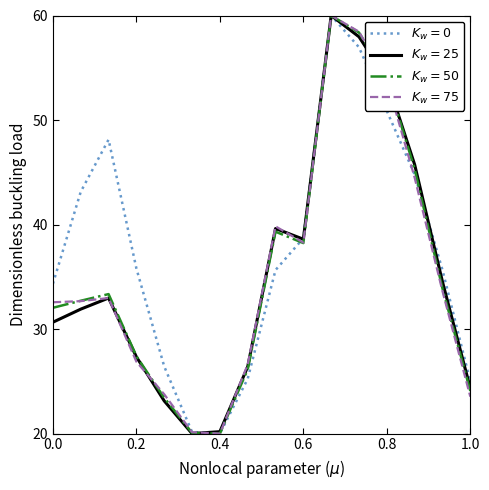

What is the greatest value displayed?

60.0